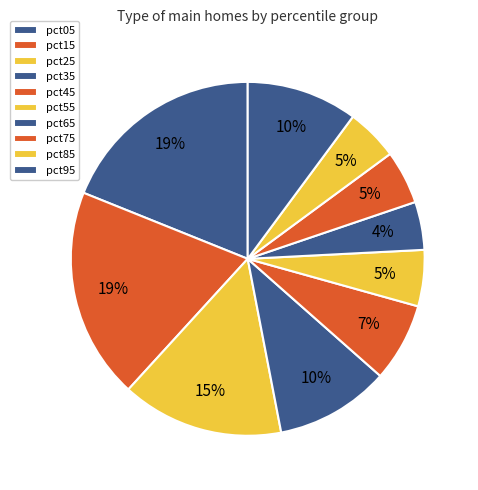

How many segments does this pie chart have?

10